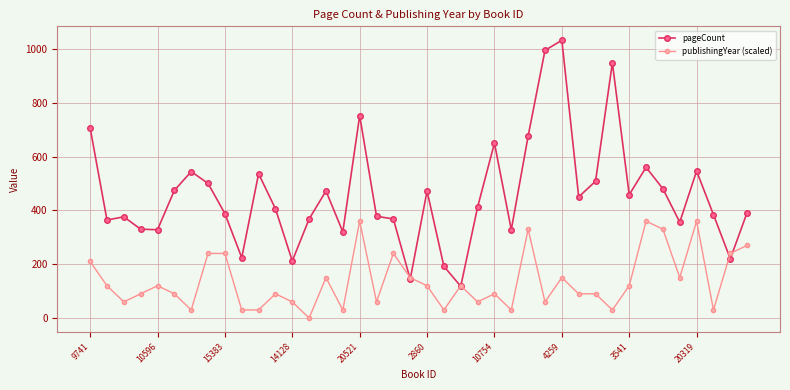

What is the lowest value of the pageCount series?

118